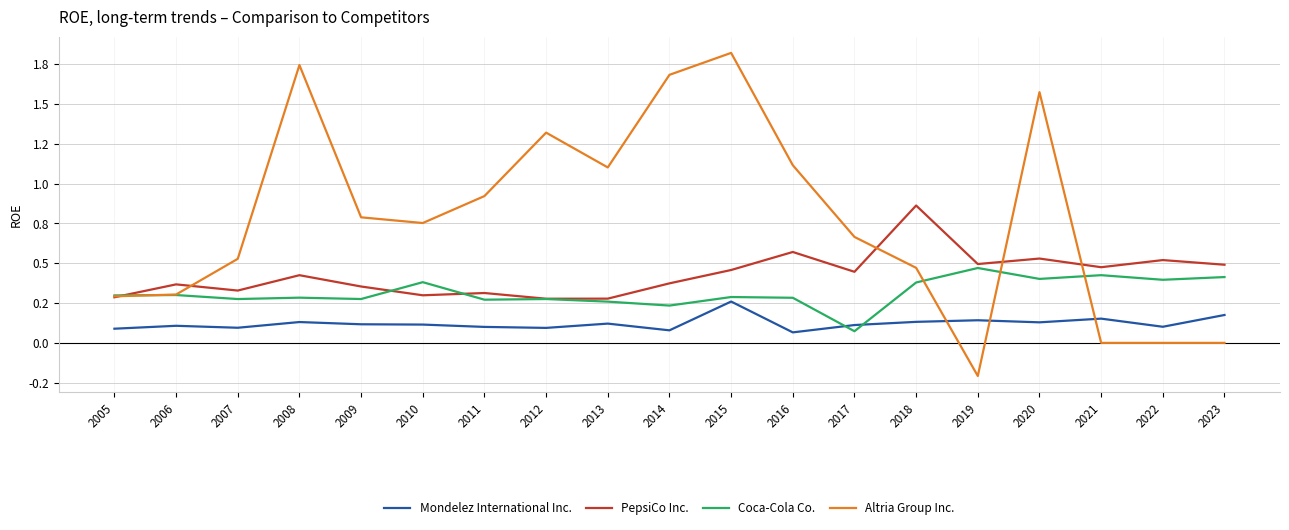

Where do PepsiCo Inc. and Altria Group Inc. first cross each other?

2005 and 2006